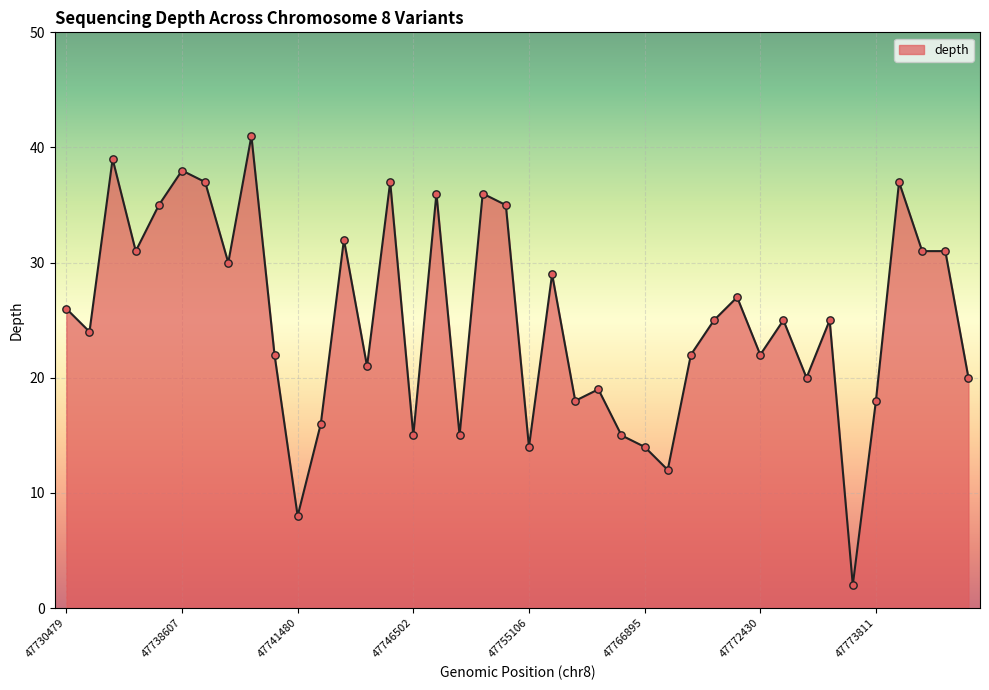

What is the difference between the maximum and minimum values?

39